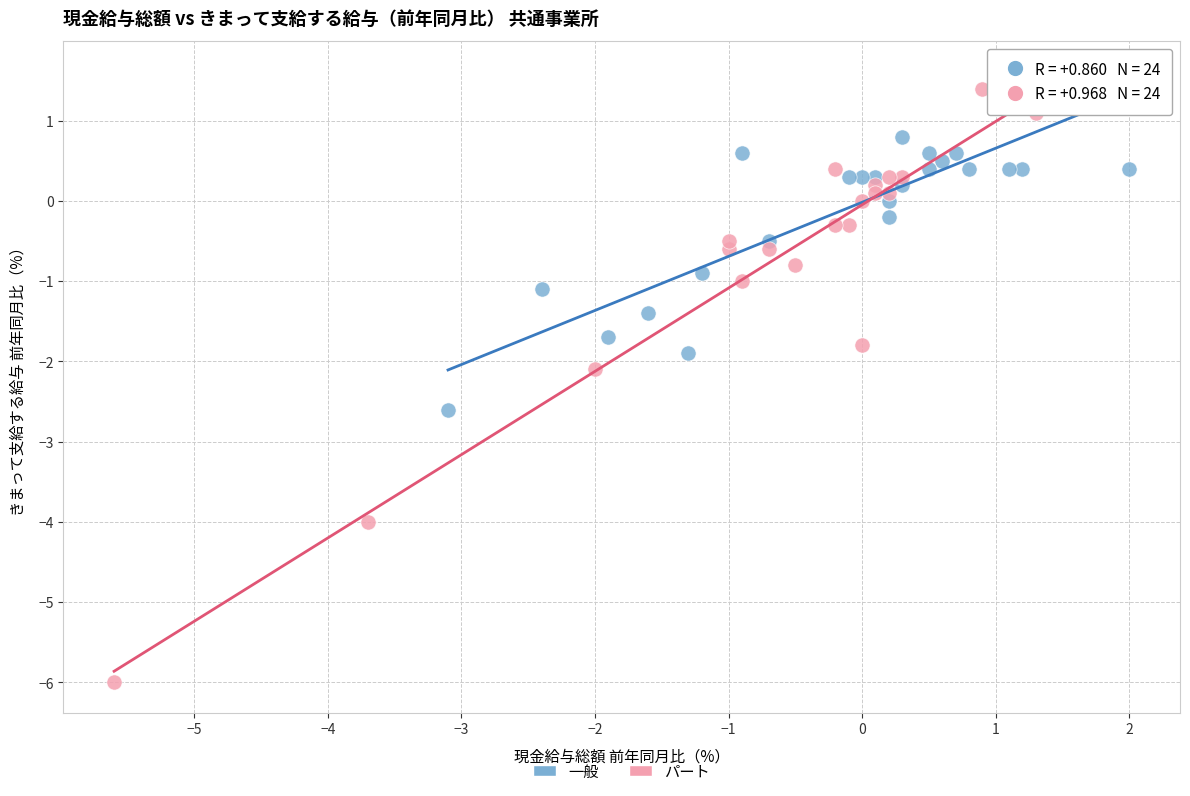

Which series contains the highest Y value?

パート